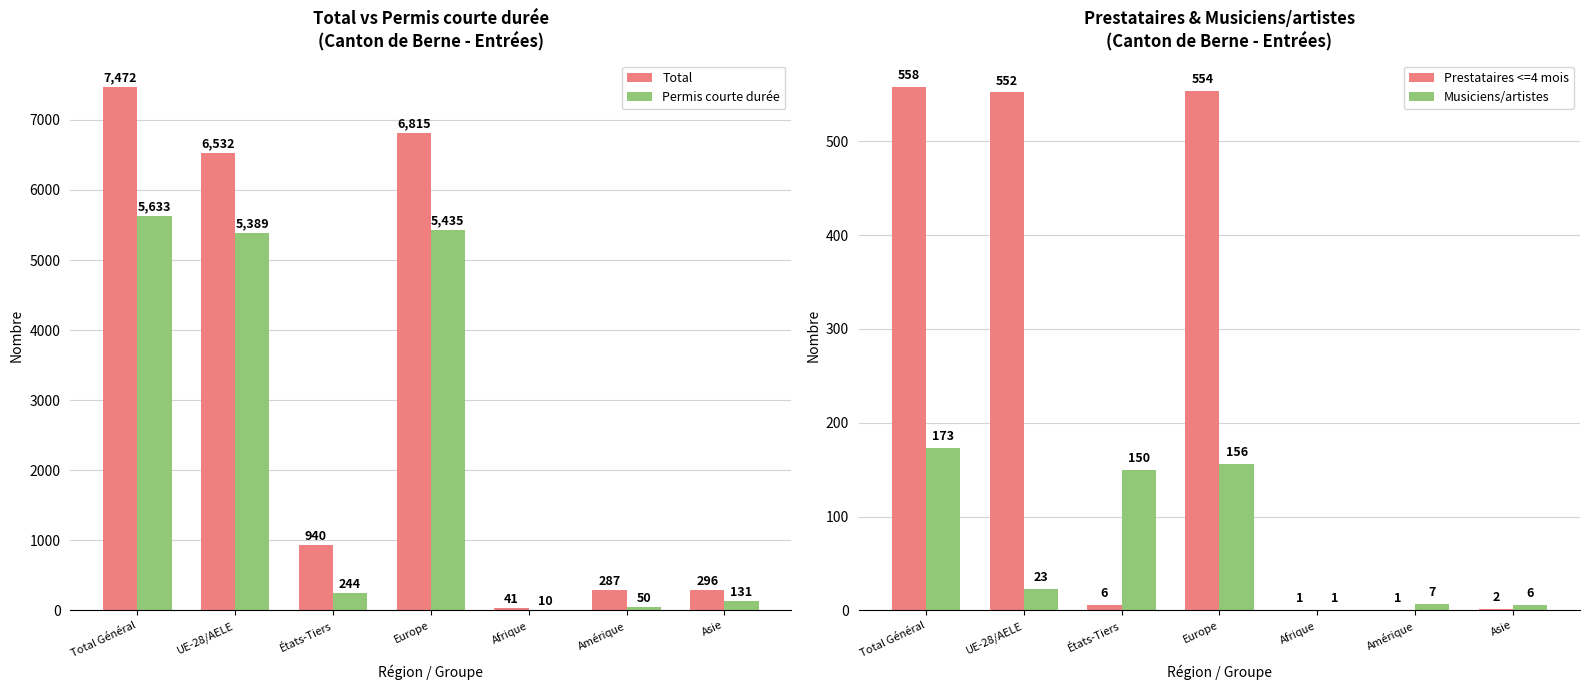

Which series has the largest total across all categories?

Total